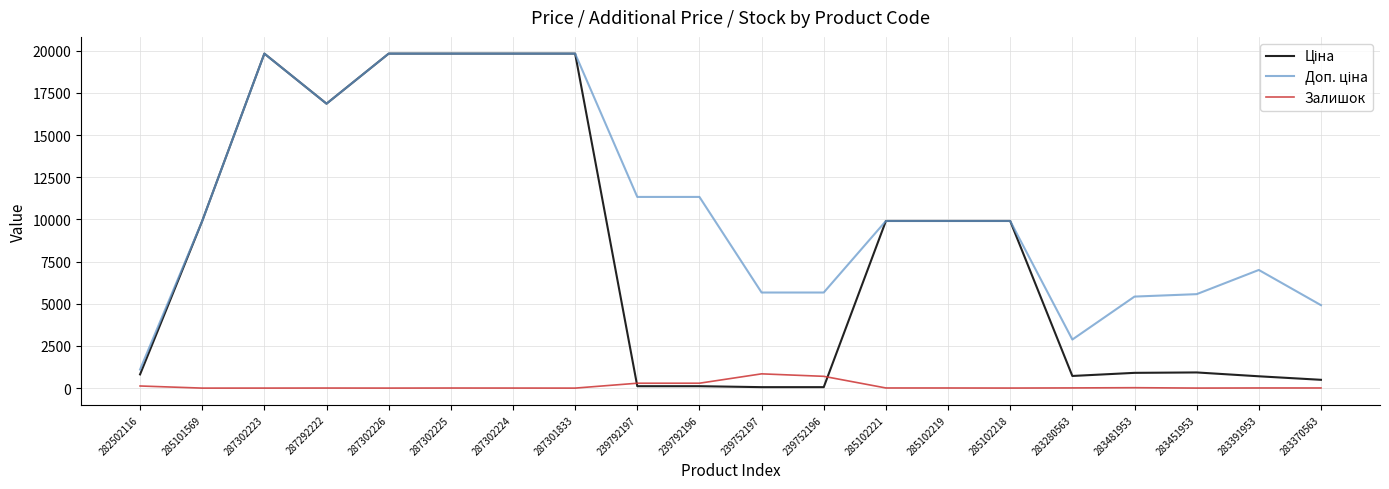

Does the chart display data point markers on the line(s)?

No